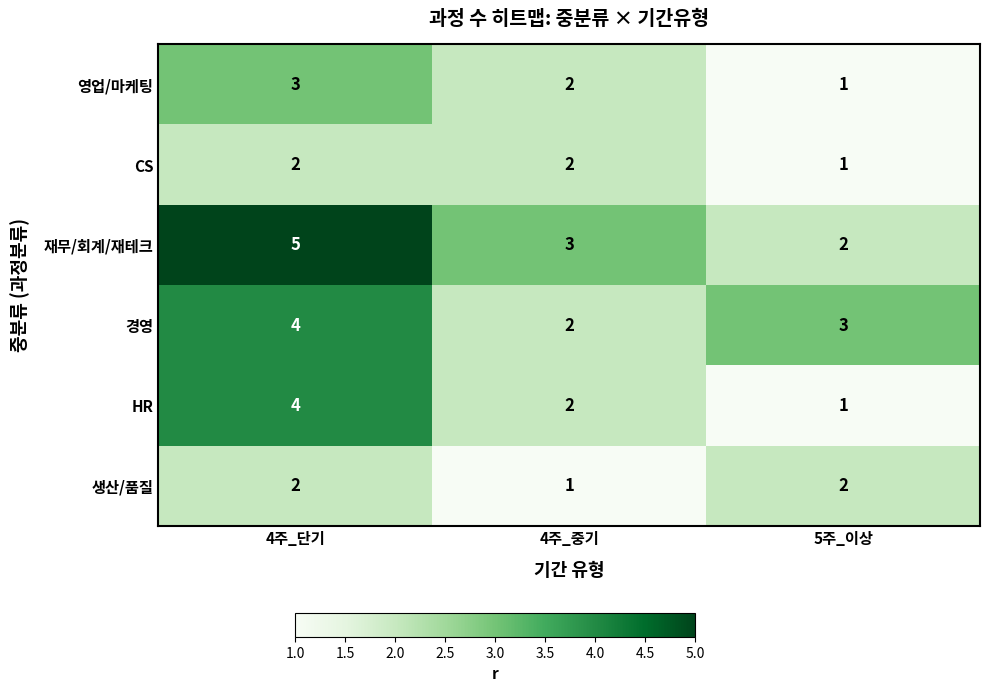

What is the sum of the 재무/회계/재테크 values at 4주_단기 and 4주_중기?

8